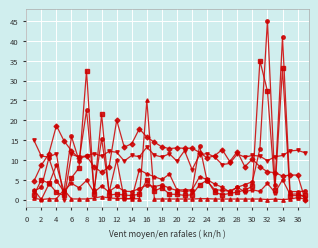

What is the maximum value shown in the chart?

45.0